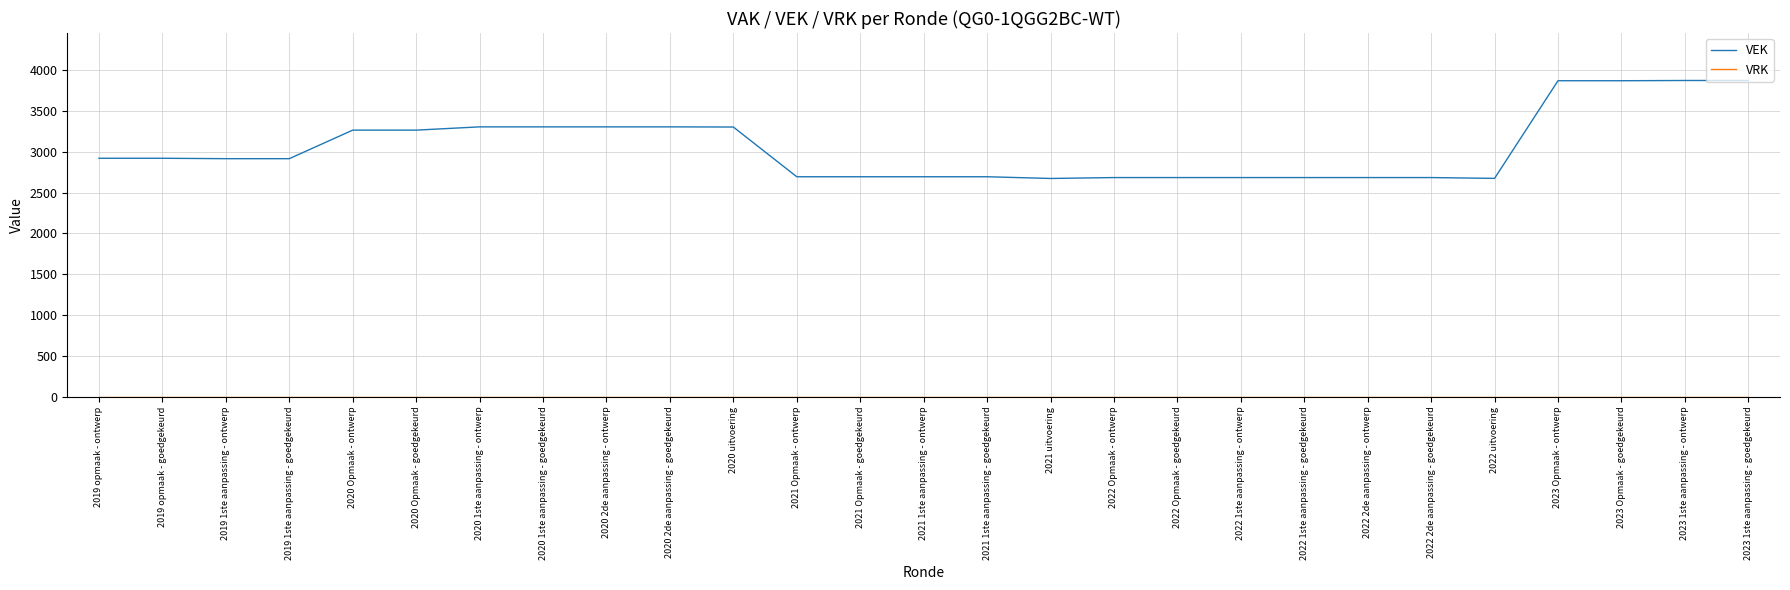

Which series changed the most between 2021 1ste aanpassing - ontwerp and 2023 1ste aanpassing - ontwerp?

VEK